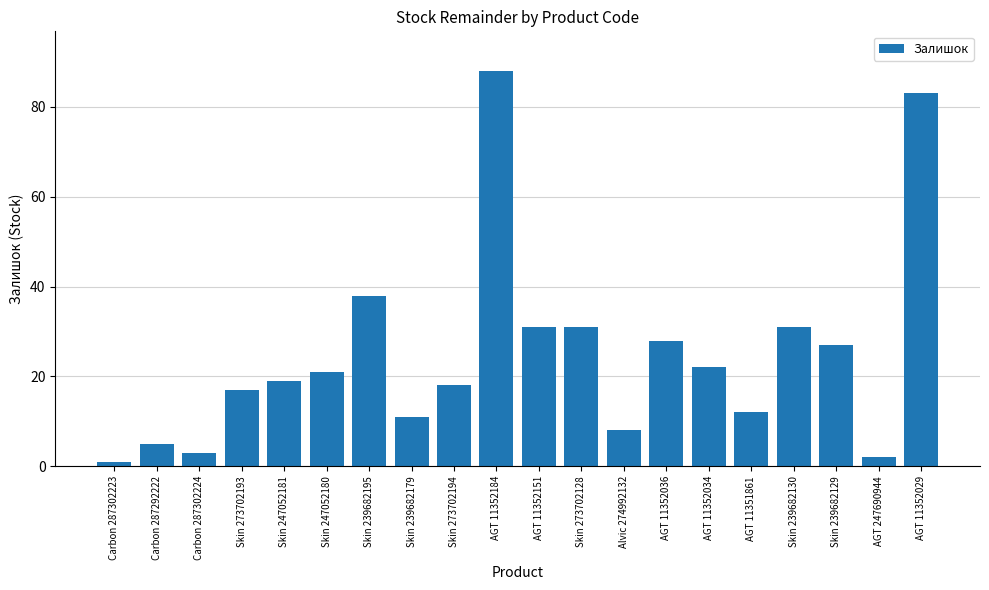

What is the value of the 12th bar from the left?

31